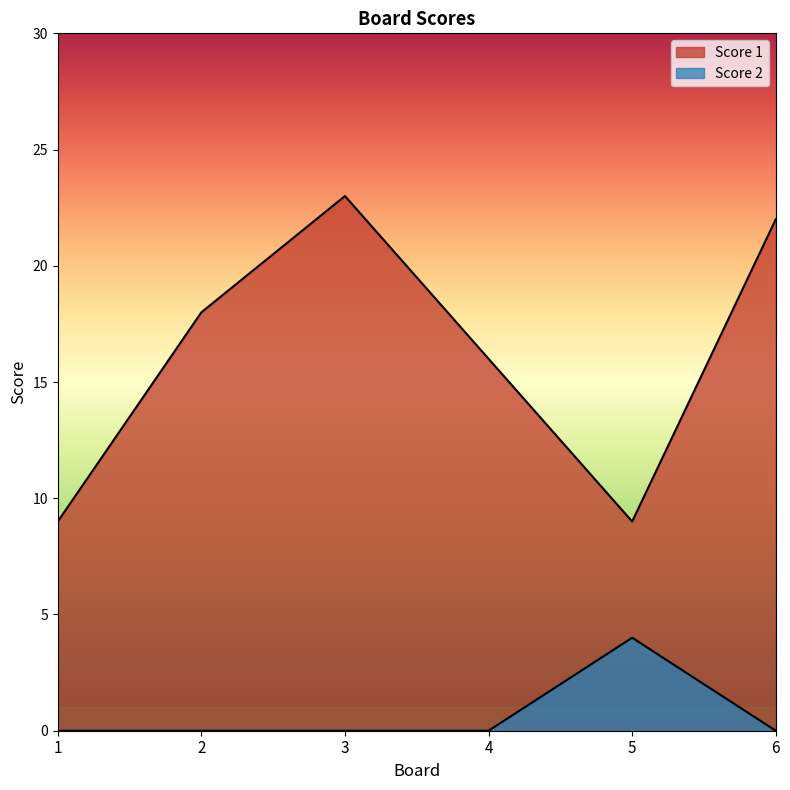

Where does the Score 1 series first go above 18?

3